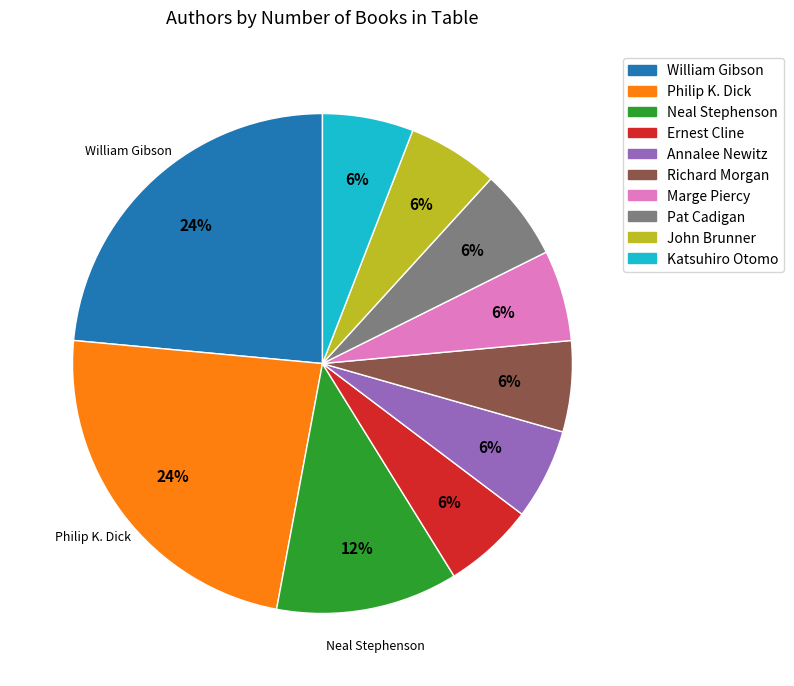

Is it true that Katsuhiro Otomo is 1% of the pie?

False